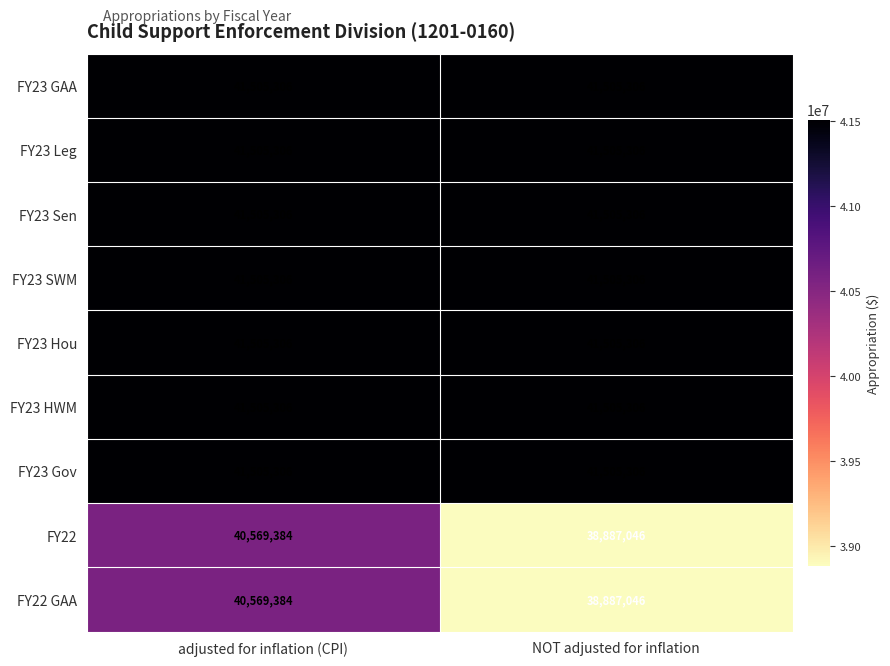

What is the average value of the FY22 series?

39728215